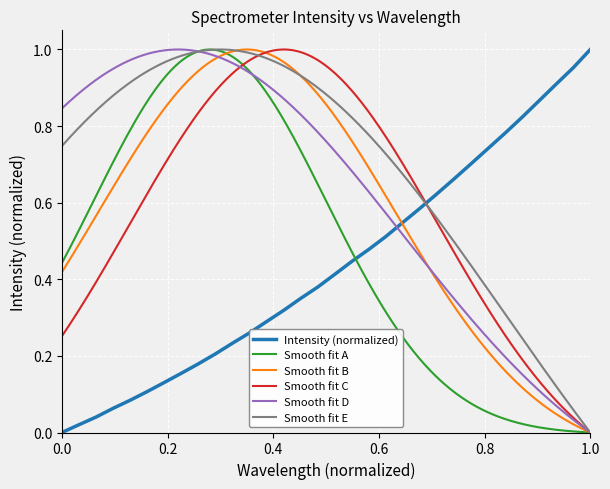

Between 218.6332 and 221.8812, which is larger?

221.8812